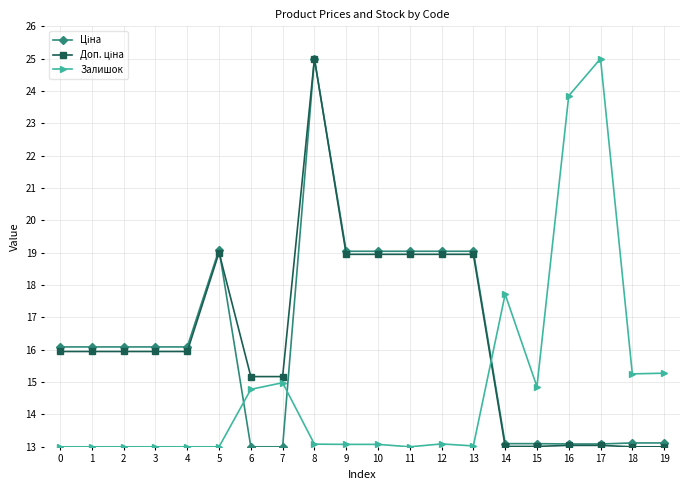

What value does the Залишок series have at 6?

14.8